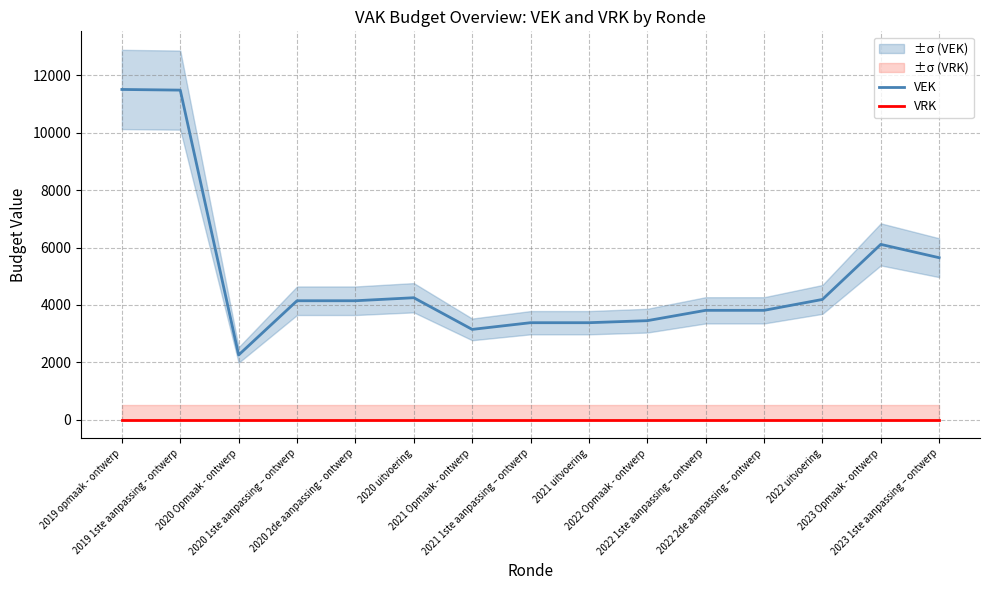

True or false: VEK has a value of 3811 at 2022 2de aanpassing – ontwerp.

True